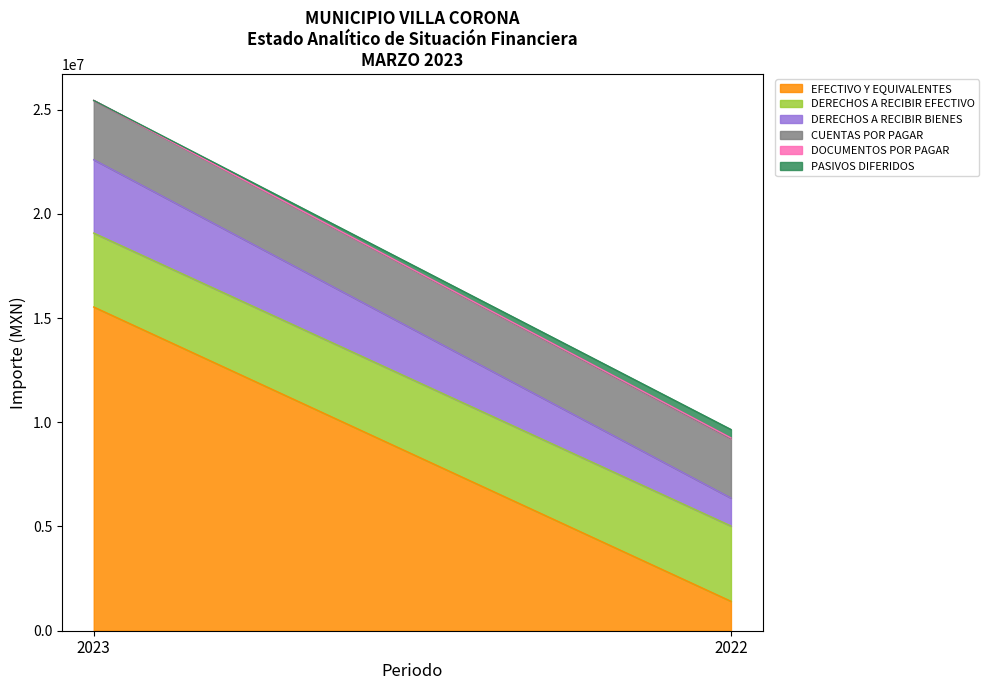

Does the chart have visible grid lines?

No